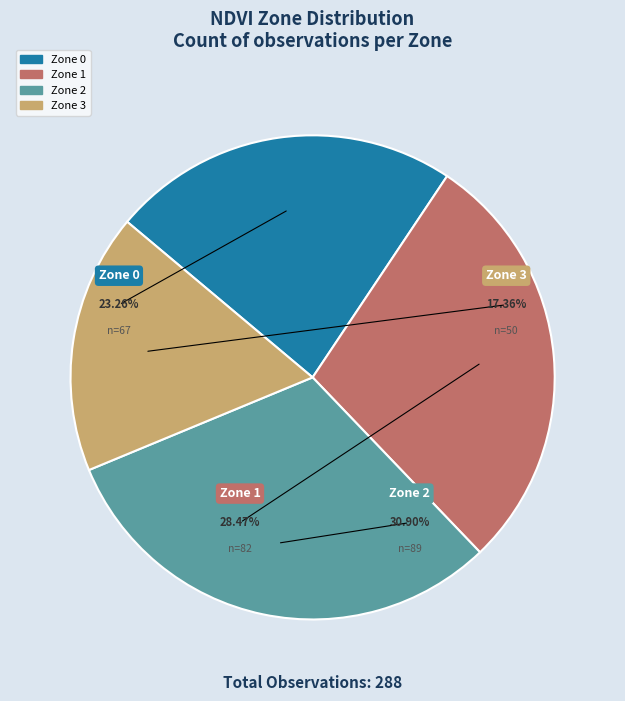

Count the number of slices in the pie.

4